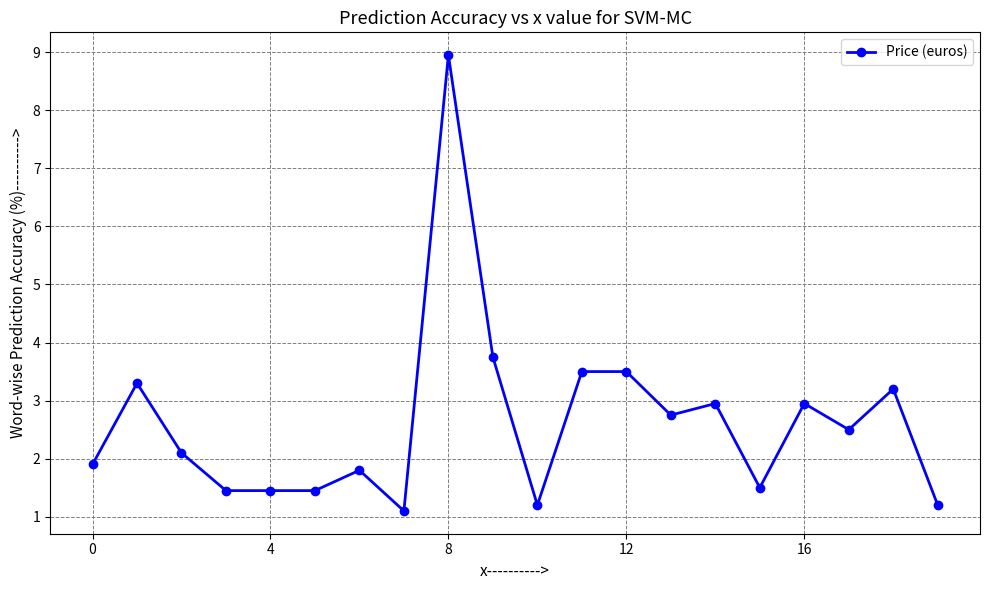

What is the minimum value shown in the chart?

1.1